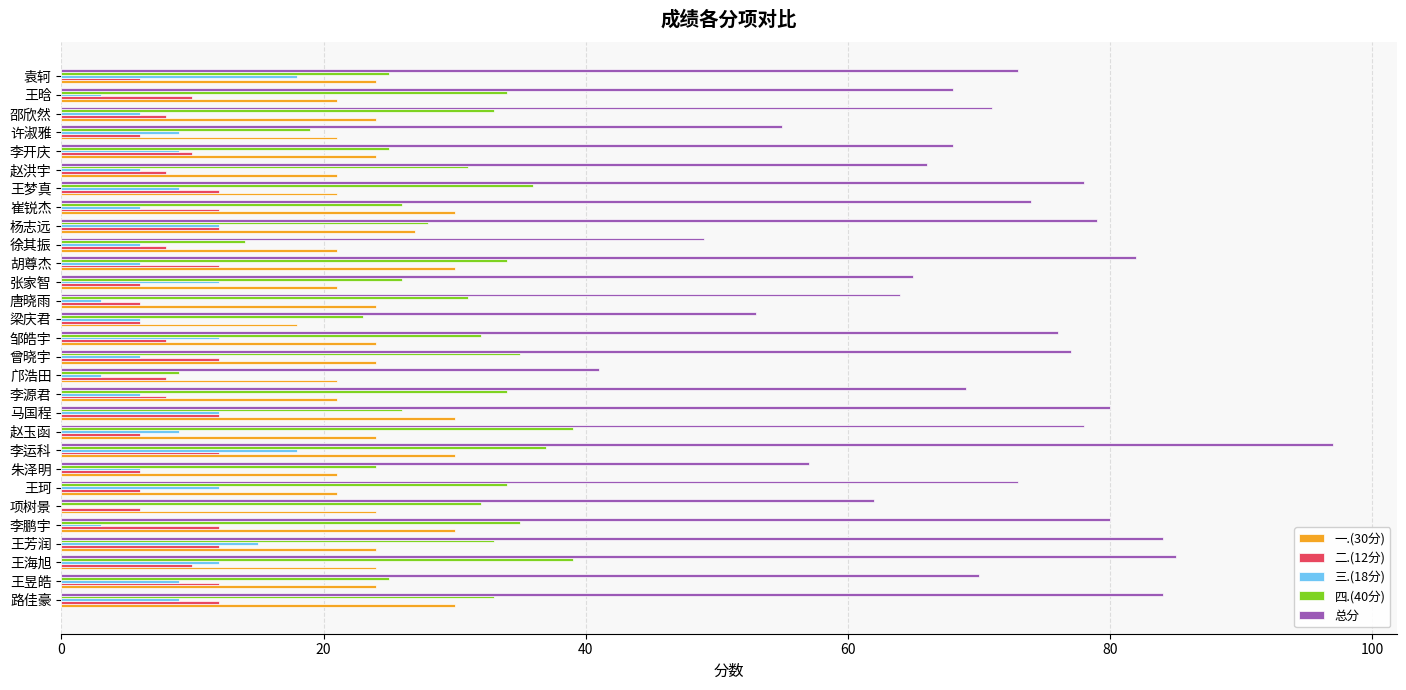

At which category is the sum across all series the highest?

李运科